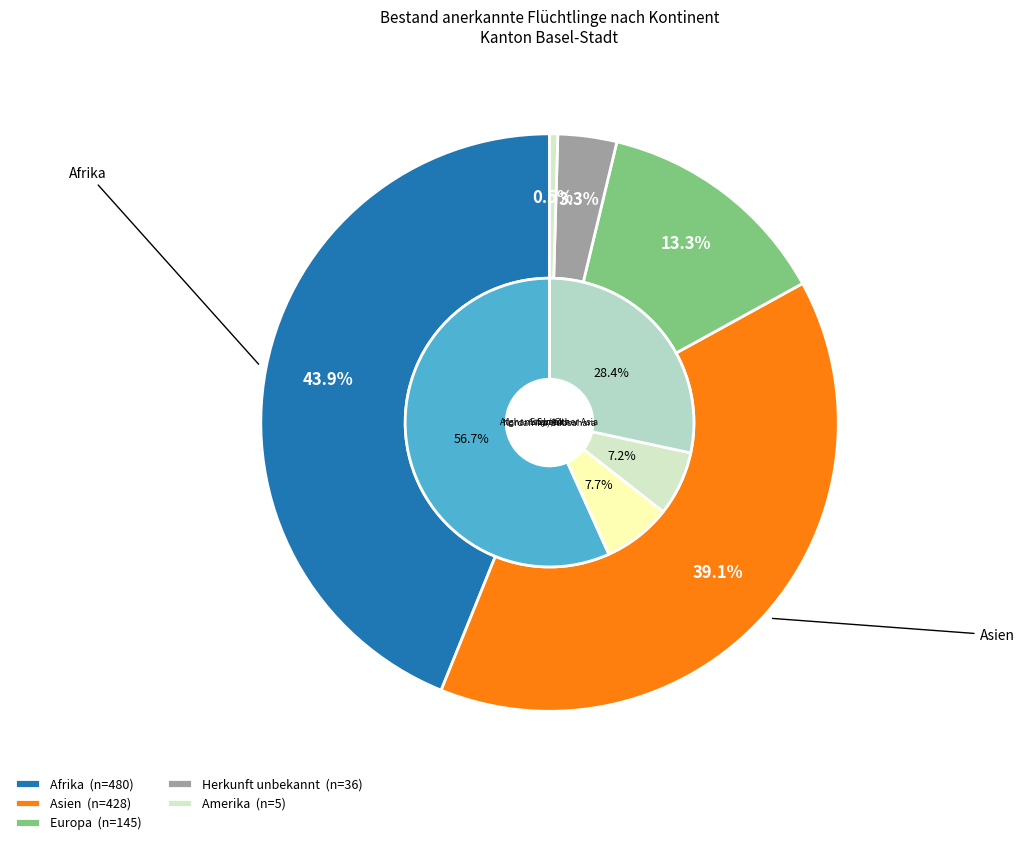

Is Amerika the majority of the pie?

No